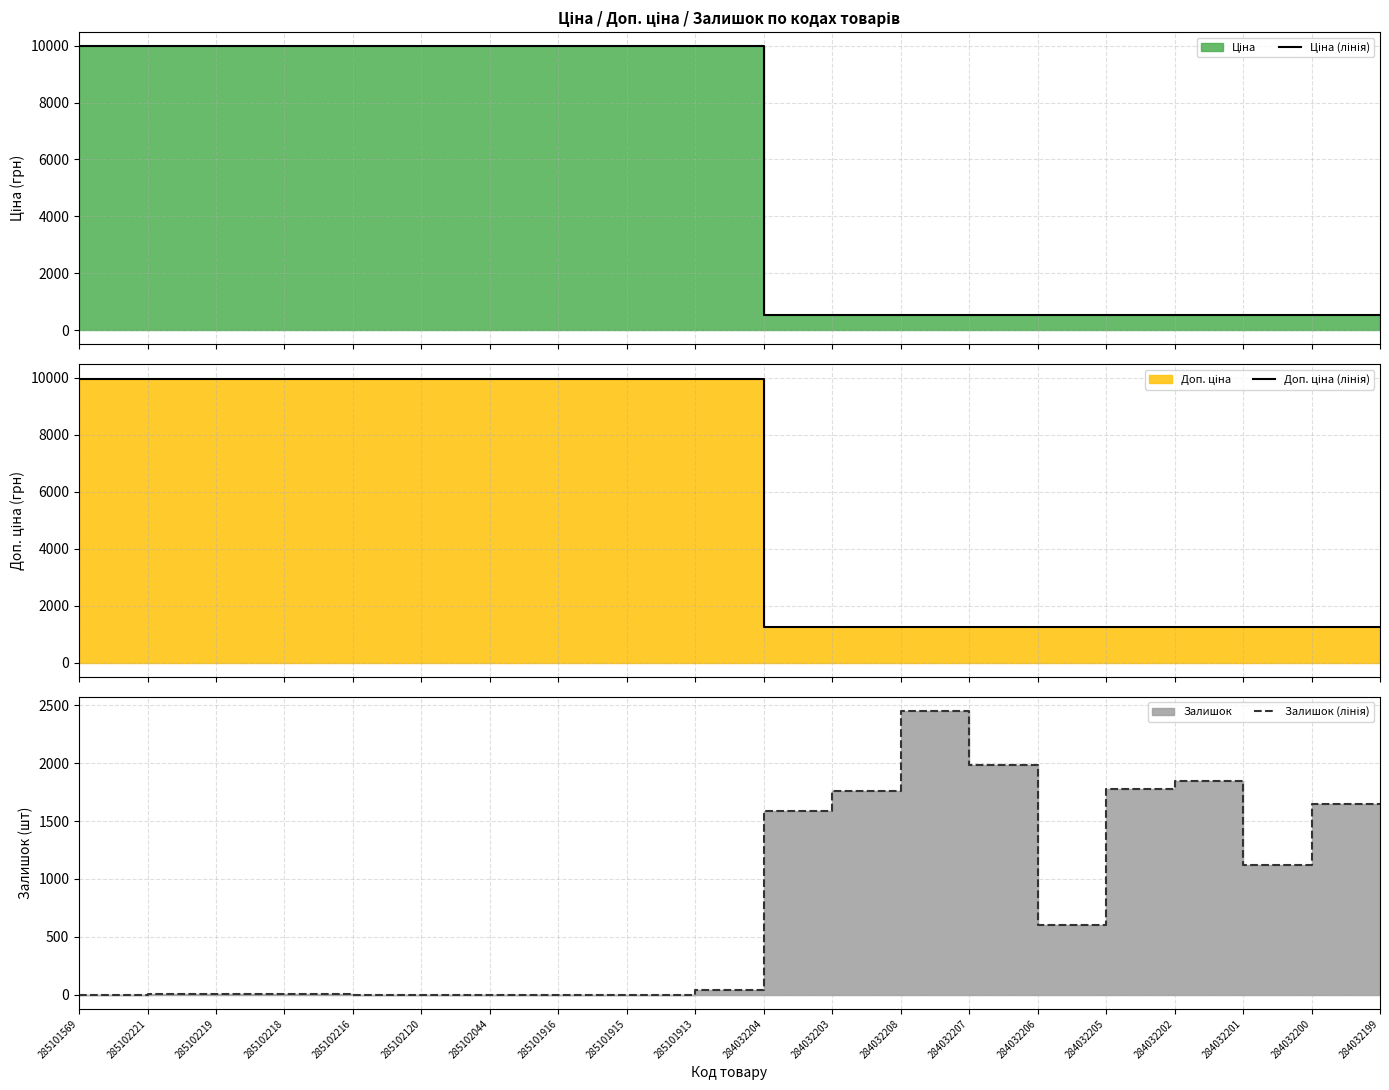

True or false: Доп. ціна (лінія) and Ціна (лінія) cross at least once.

False